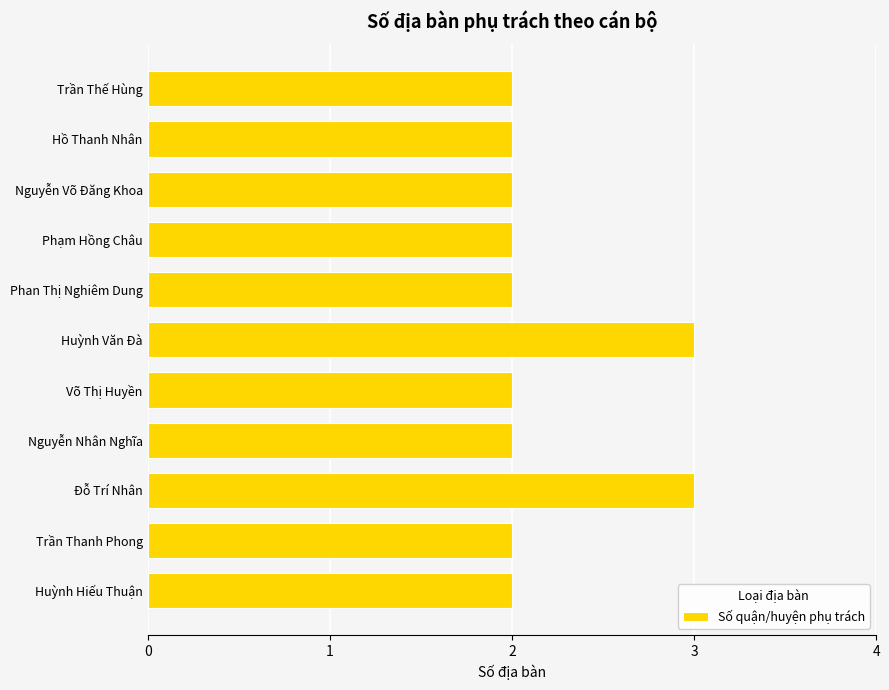

Reading top to bottom, transcribe all the data shown in this chart.

2	2	2	2	2	3	2	2	3	2	2